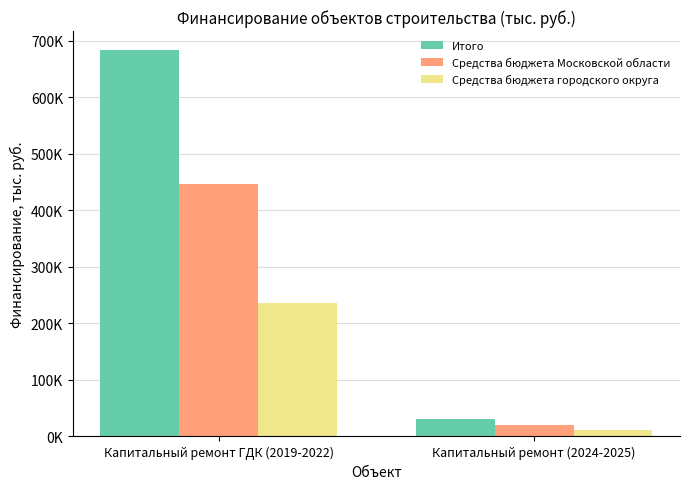

Are the bars grouped side by side (vs. stacked)?

Yes